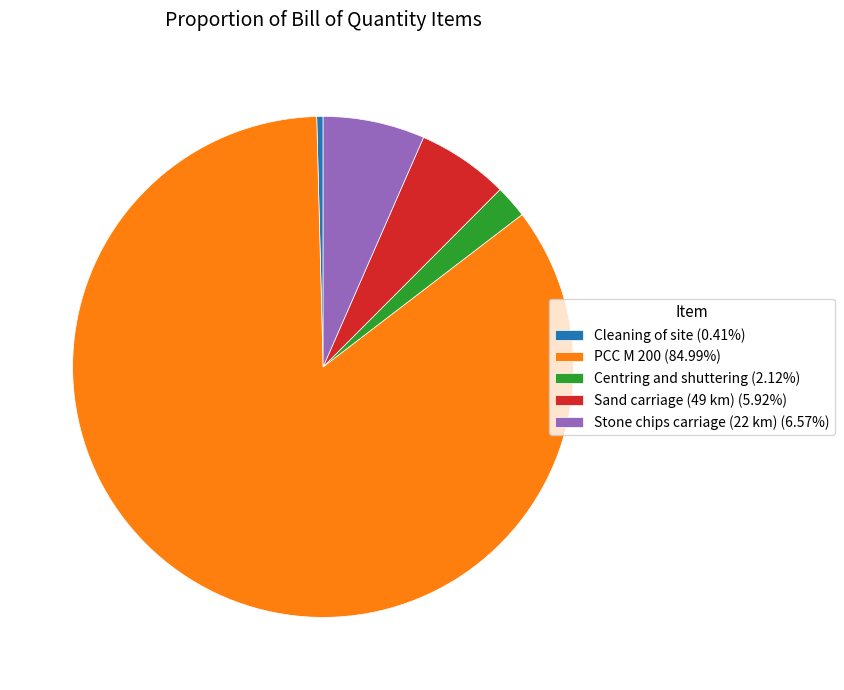

Does any single category account for the majority?

Yes